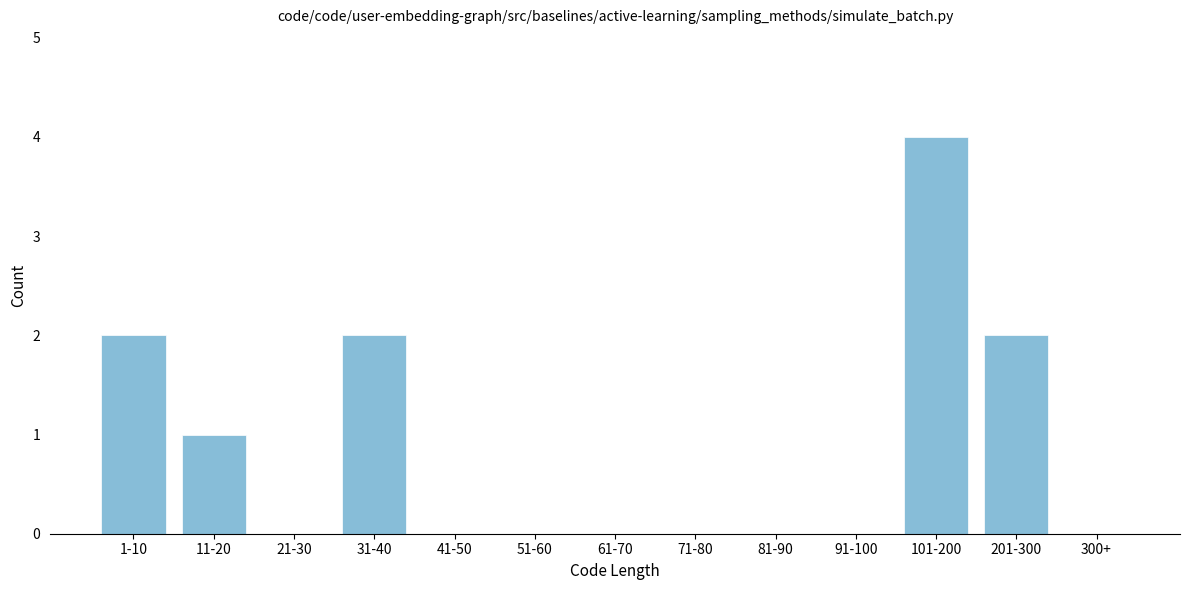

Reading left to right, extract all data points from this chart.

1-10=2	11-20=1	21-30=0	31-40=2	41-50=0	51-60=0	61-70=0	71-80=0	81-90=0	91-100=0	101-200=4	201-300=2	300+=0